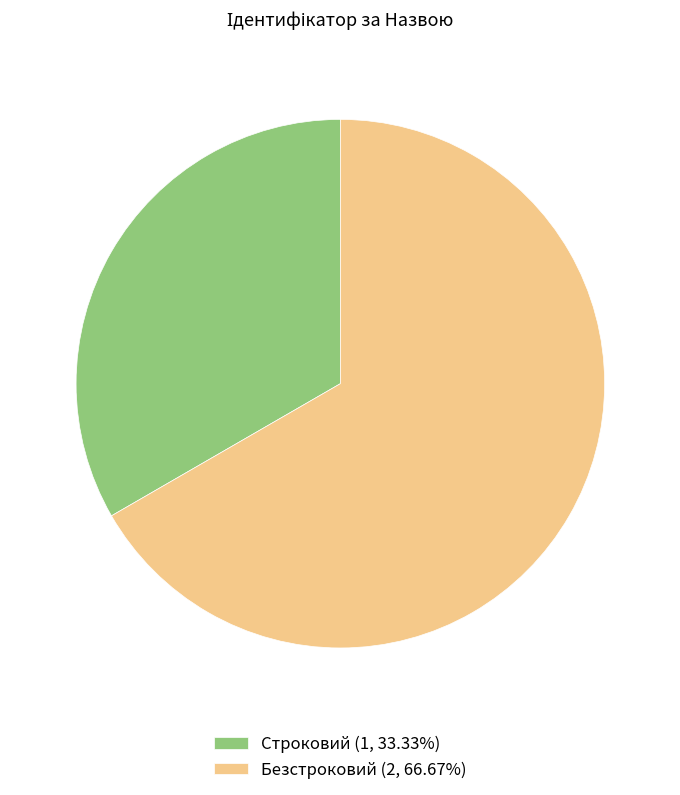

What is the ratio of the value at Строковий (1, 33.33%) to the value at Безстроковий (2, 66.67%)?

0.5